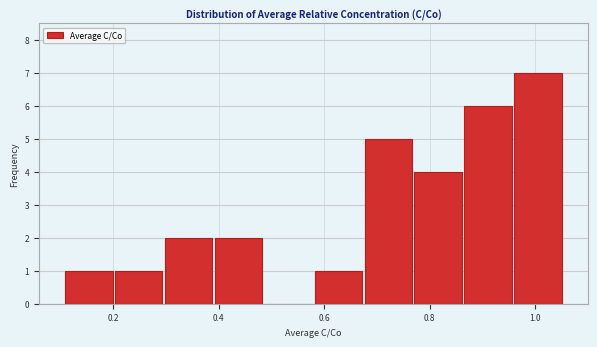

Reading left to right, list every bar in this chart as the range it spans on the x-axis followed by its height. Neither the bar edges nor the heights are printed on the chart, so give them approximately, as read against the axes.

0.10 to 0.20: 1
0.20 to 0.30: 1
0.30 to 0.40: 2
0.40 to 0.48: 2
0.48 to 0.58: 0
0.58 to 0.68: 1
0.68 to 0.76: 5
0.76 to 0.86: 4
0.86 to 0.96: 6
0.96 to 1.06: 7